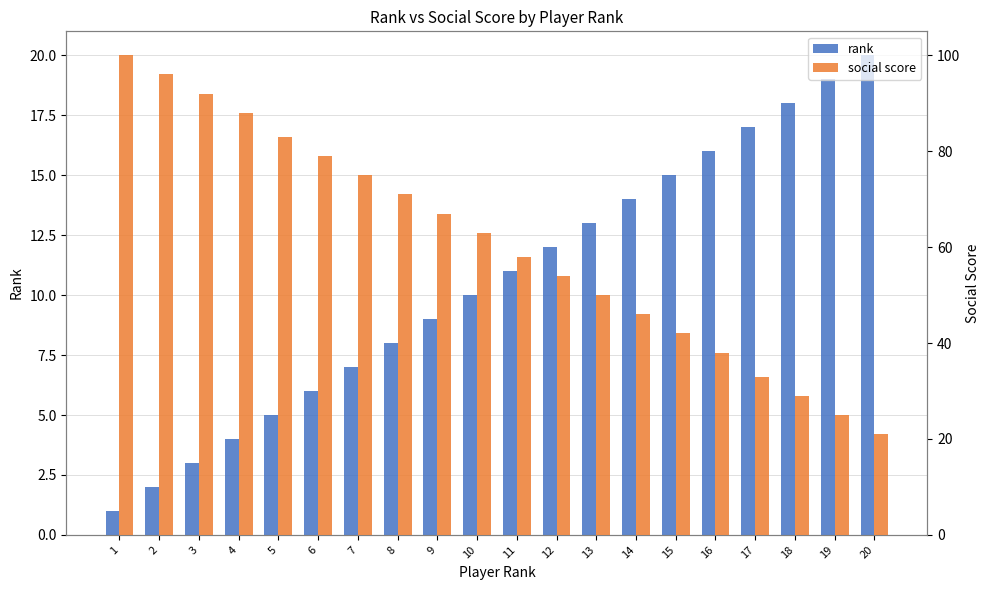

Which has a higher value, 3 or 17?

17